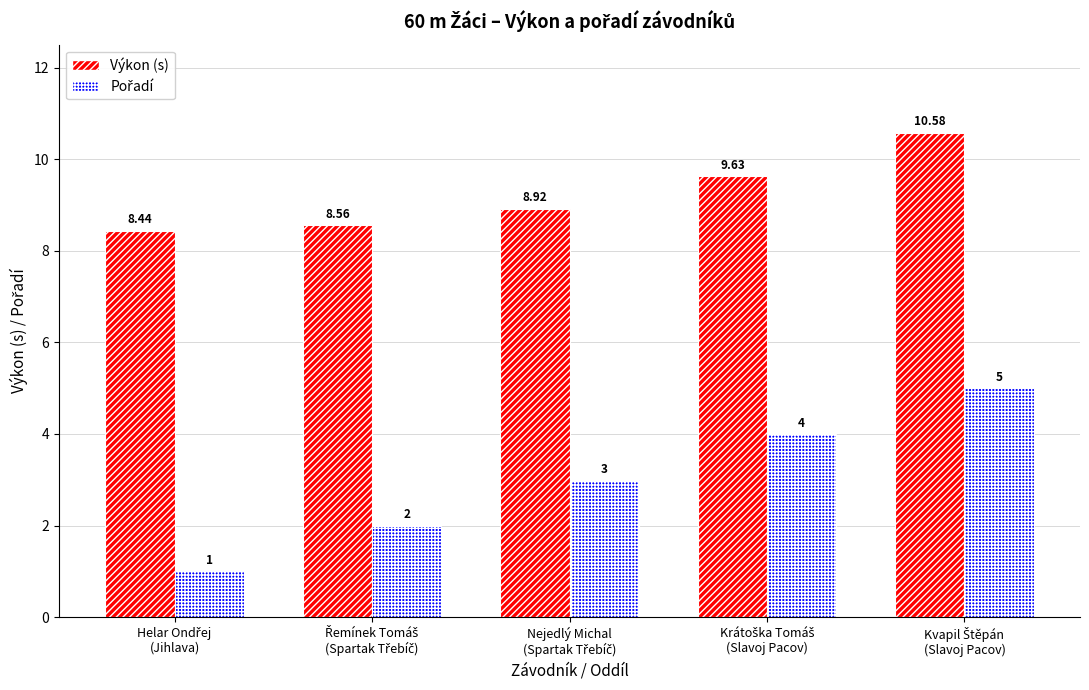

How many bars are there in each group?

2